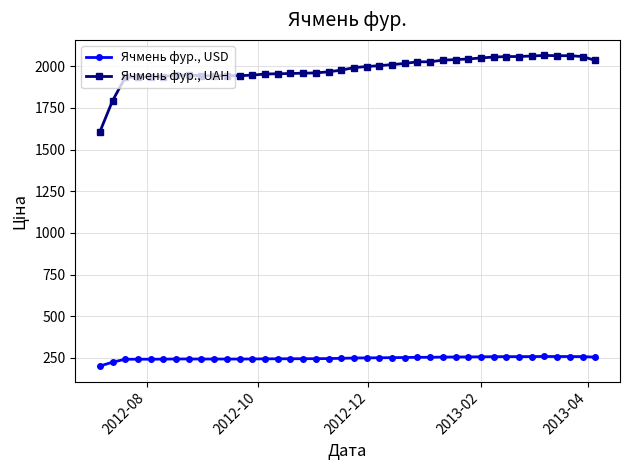

Which series has the largest range (max minus min)?

Ячмень фур., UAH